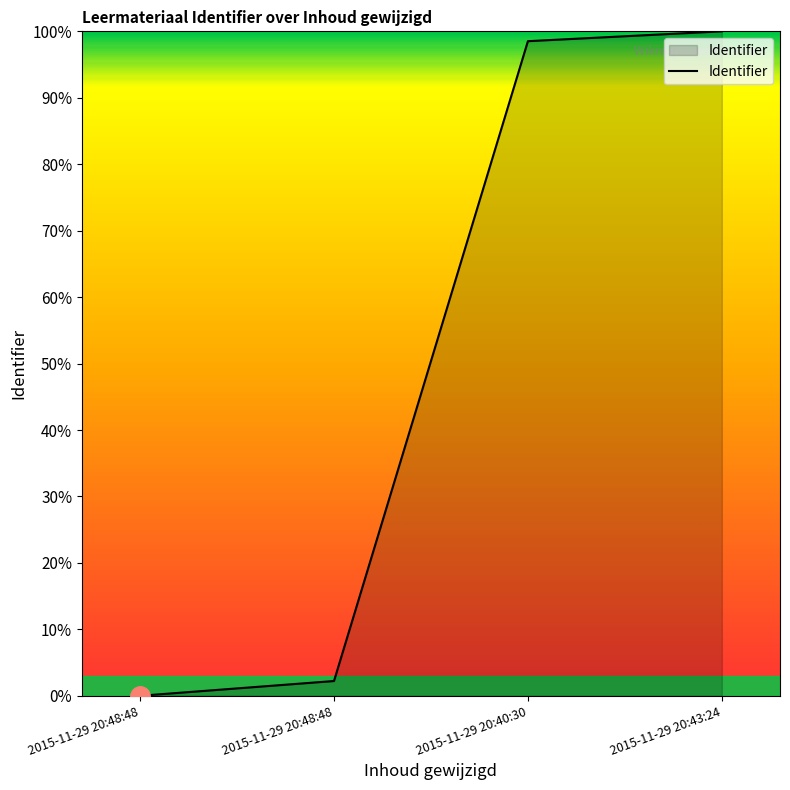

Which category has the lowest value across all series?

2015-11-29 20:48:48